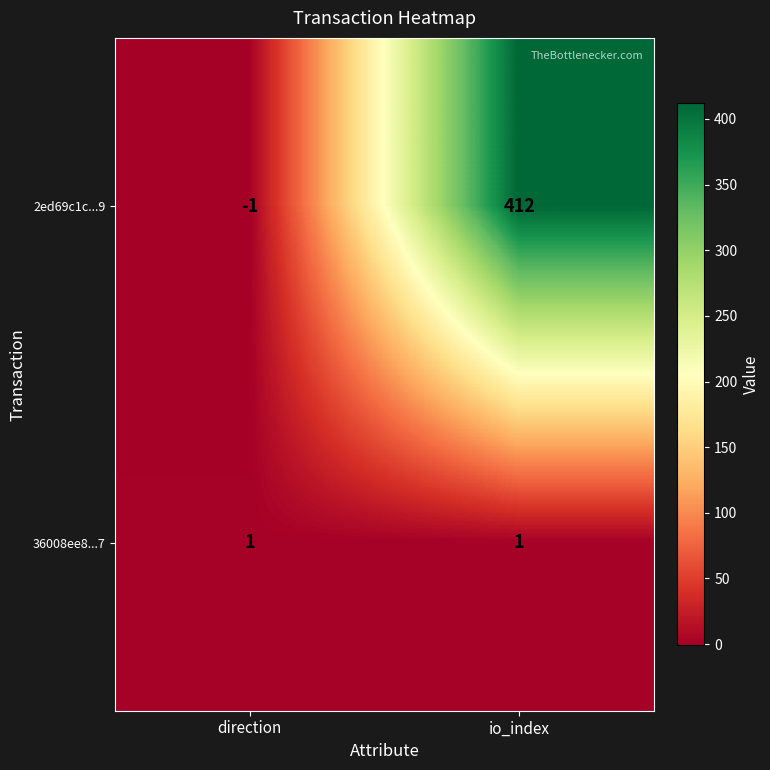

The 36008ee8...7 series shows 1 at io_index. True or false?

True